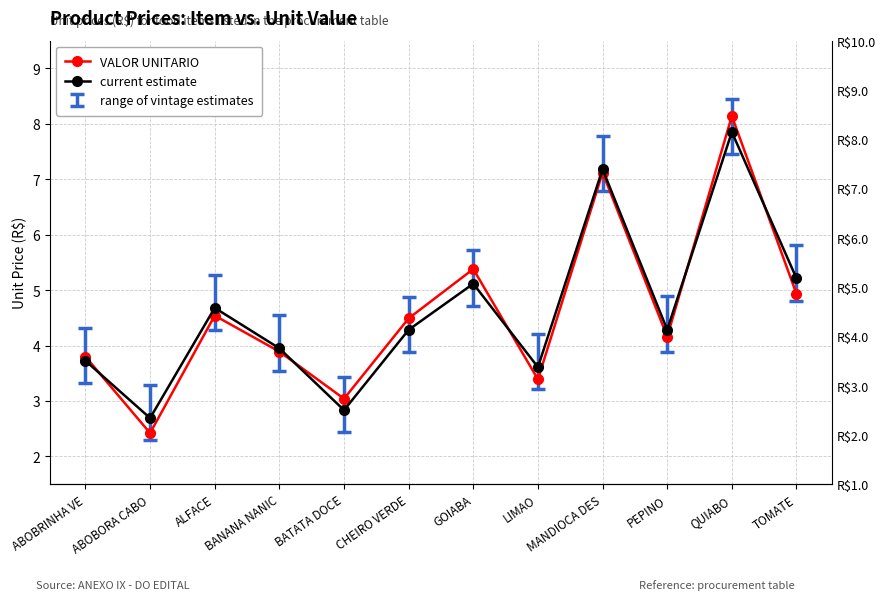

Reading left to right, extract all data points from this chart.

VALOR UNITARIO: ABOBRINHA VE=3.8	ABOBORA CABO=2.4	ALFACE=4.5	BANANA NANIC=3.9	BATATA DOCE=3.0	CHEIRO VERDE=4.5	GOIABA=5.4	LIMAO=3.4	MANDIOCA DES=7.1	PEPINO=4.2	QUIABO=8.1	TOMATE=4.9
current estimate: ABOBRINHA VE=3.7	ABOBORA CABO=2.7	ALFACE=4.7	BANANA NANIC=3.9	BATATA DOCE=2.8	CHEIRO VERDE=4.3	GOIABA=5.1	LIMAO=3.6	MANDIOCA DES=7.2	PEPINO=4.3	QUIABO=7.9	TOMATE=5.2